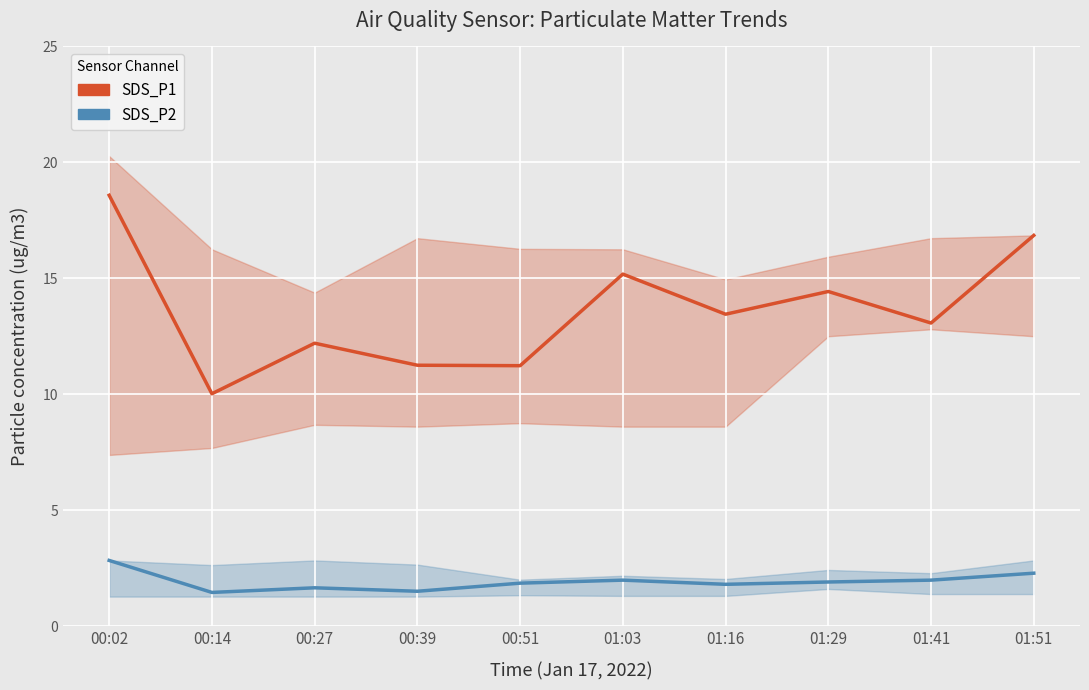

Which has a higher value, 01:51 or 00:27?

01:51